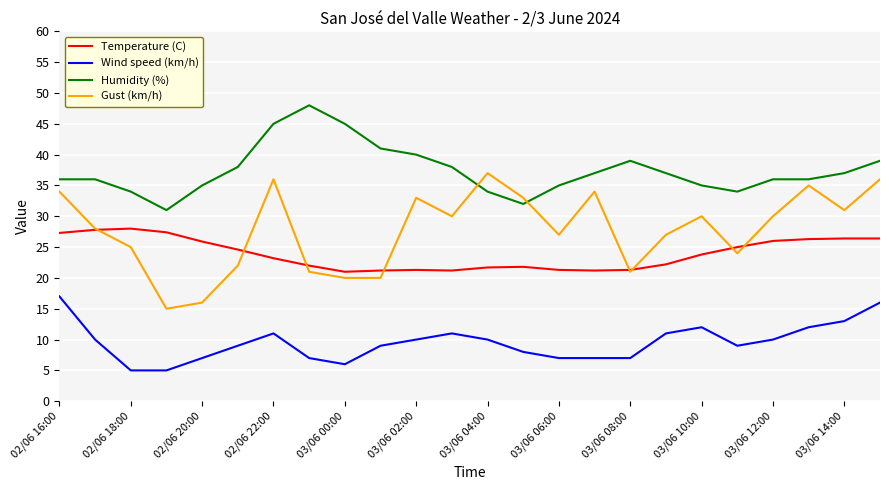

What is the maximum value shown in the chart?

48.0